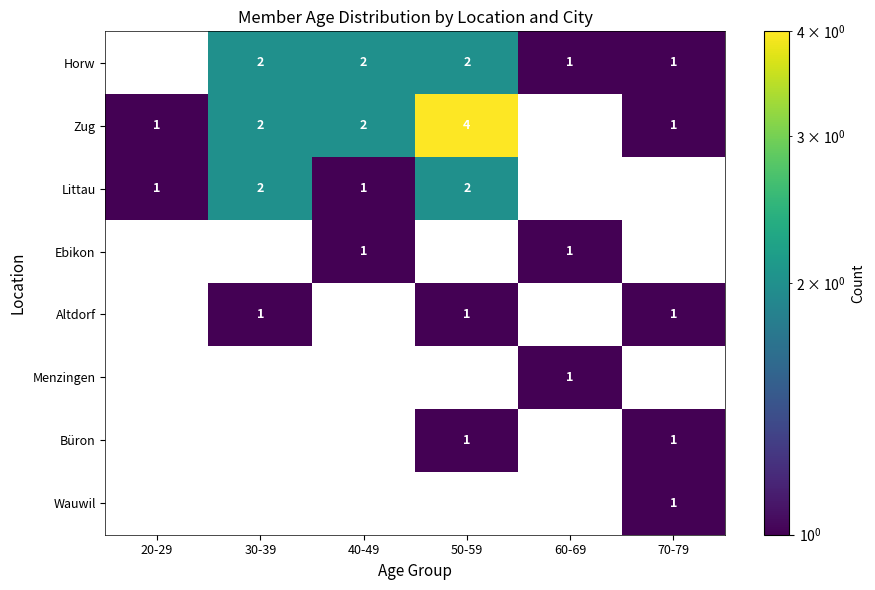

The value of Ebikon at 60-69 is 1. True or false?

True